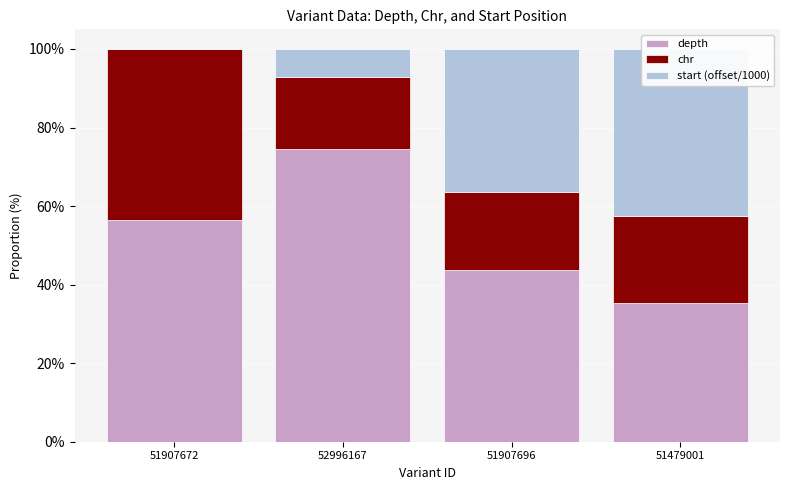

At which label does chr first exceed 22?

51907672